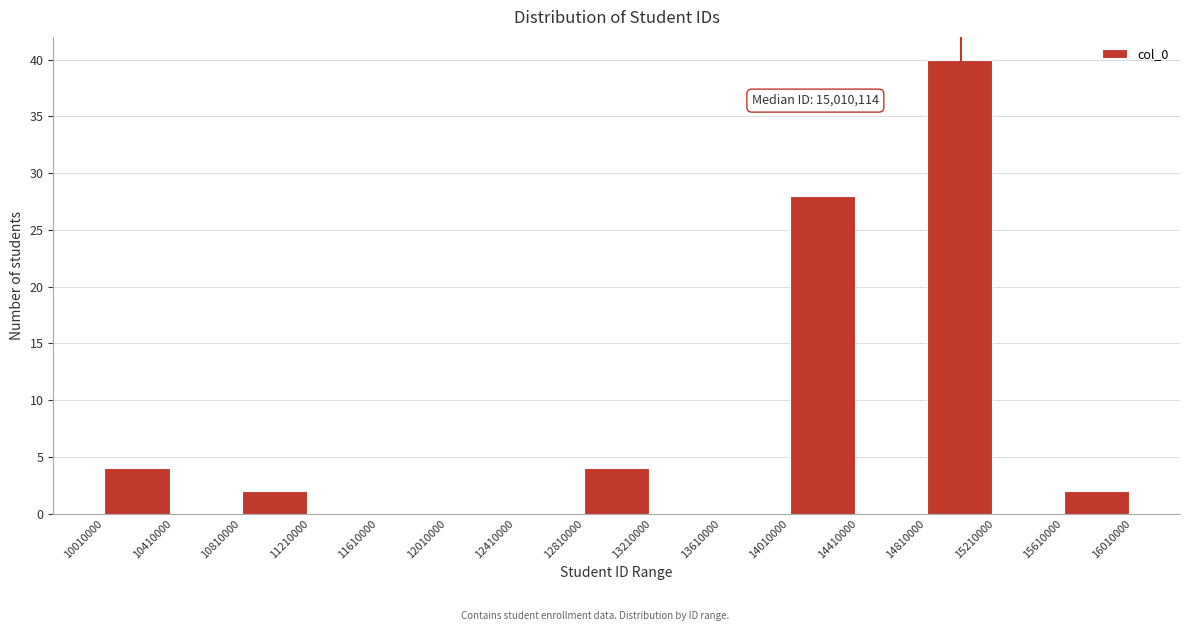

Over which range of the x-axis is the bar tallest?

14810000 to 15210000